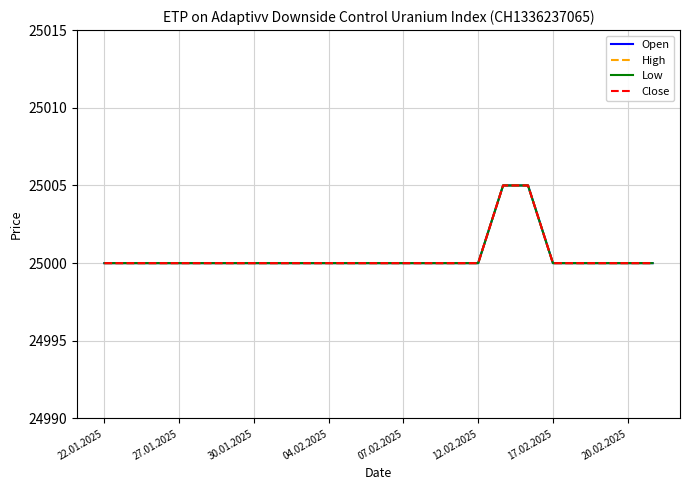

True or false: Open and High cross at least once.

False